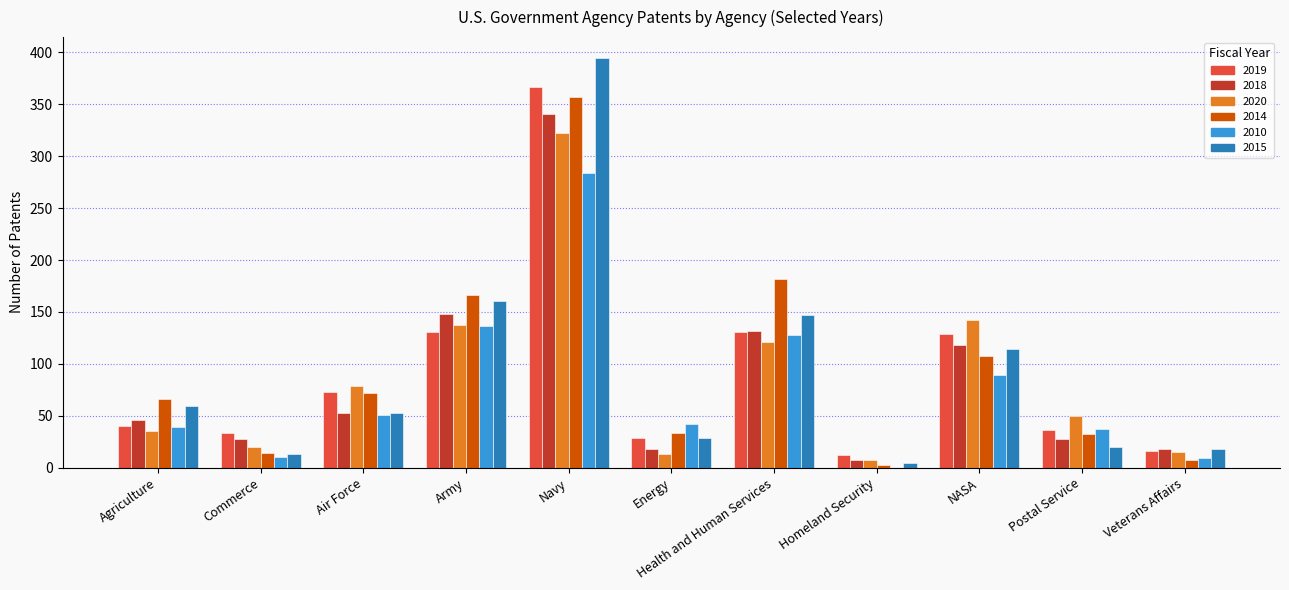

What is the maximum value for 2018?

341